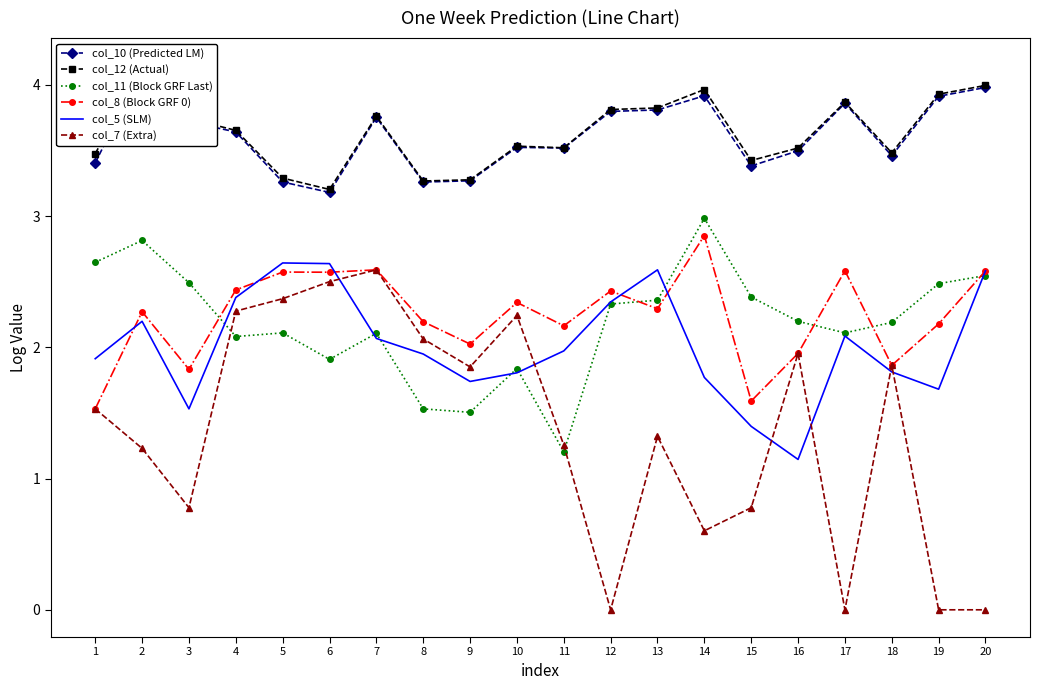

What are all the series names shown in the legend?

col_10 (Predicted LM), col_12 (Actual), col_11 (Block GRF Last), col_8 (Block GRF 0), col_5 (SLM), col_7 (Extra)